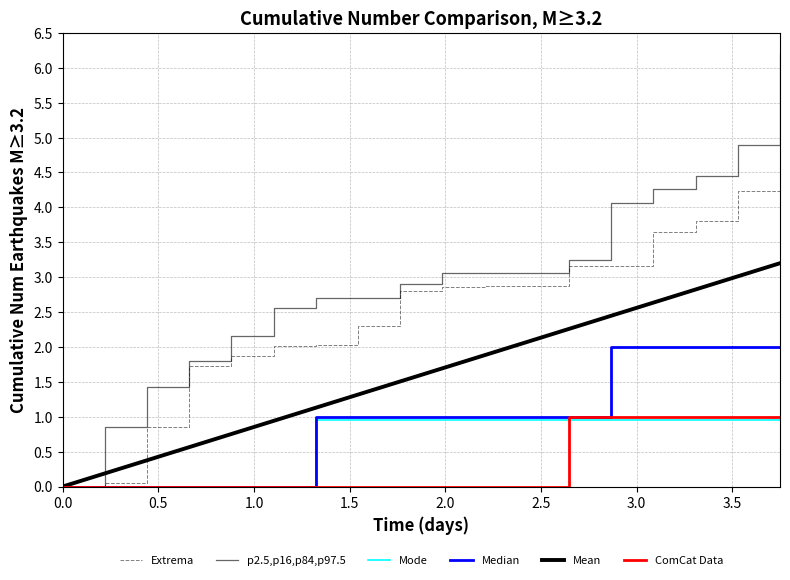

Which series has the widest spread of values?

Extrema